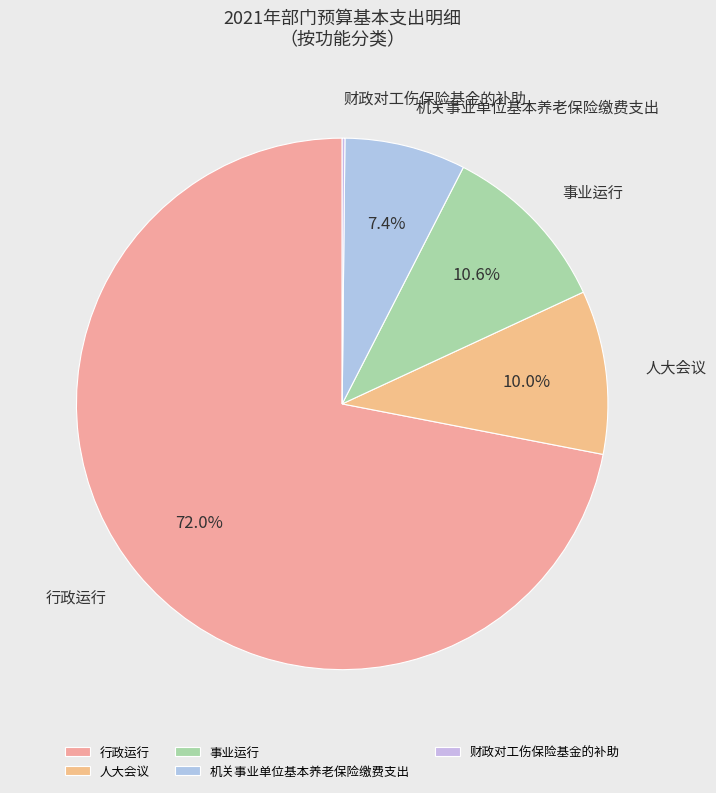

Does any single category account for the majority?

Yes